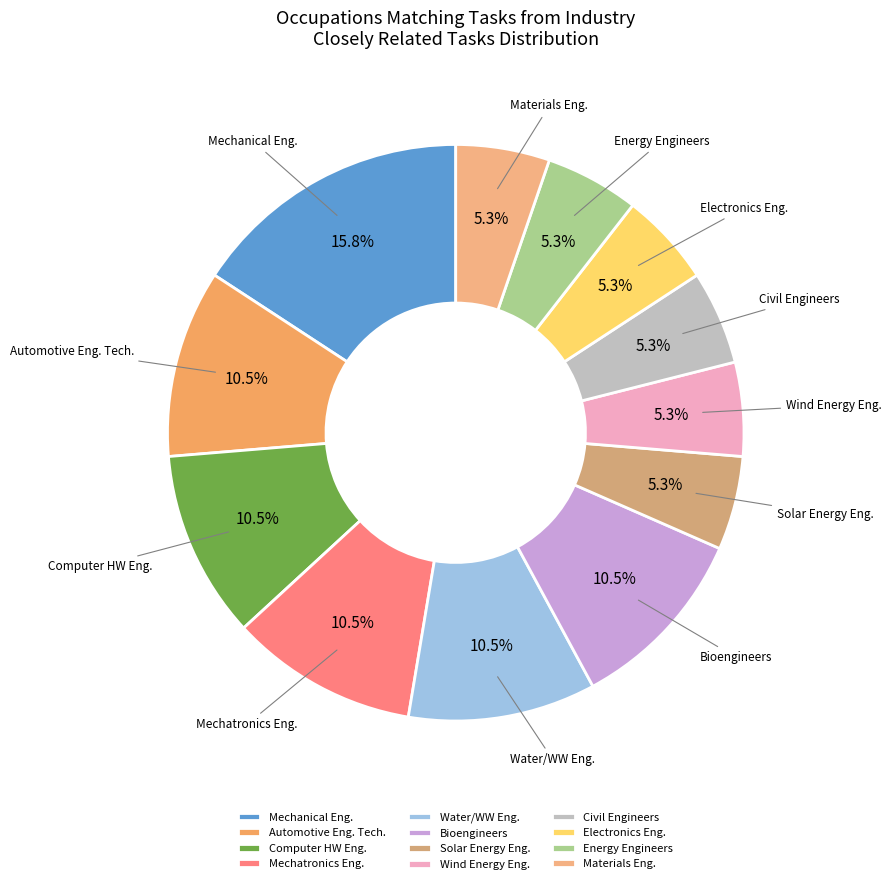

How many segments does this pie chart have?

12